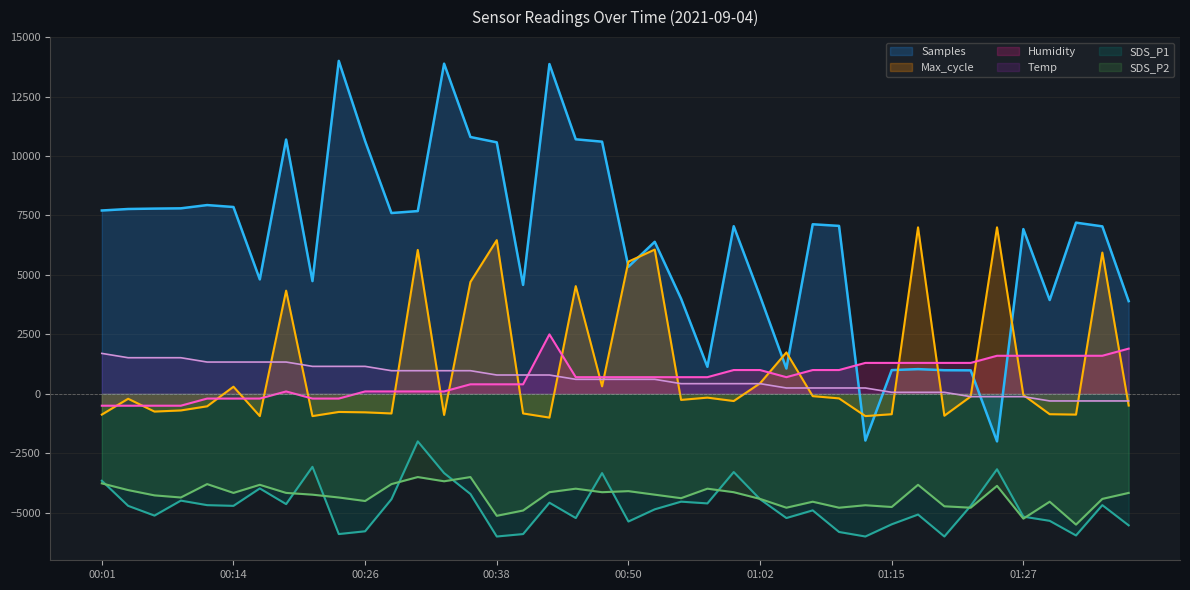

What is the sum of the Humidity values at 00:48 and 01:10?

1700.0